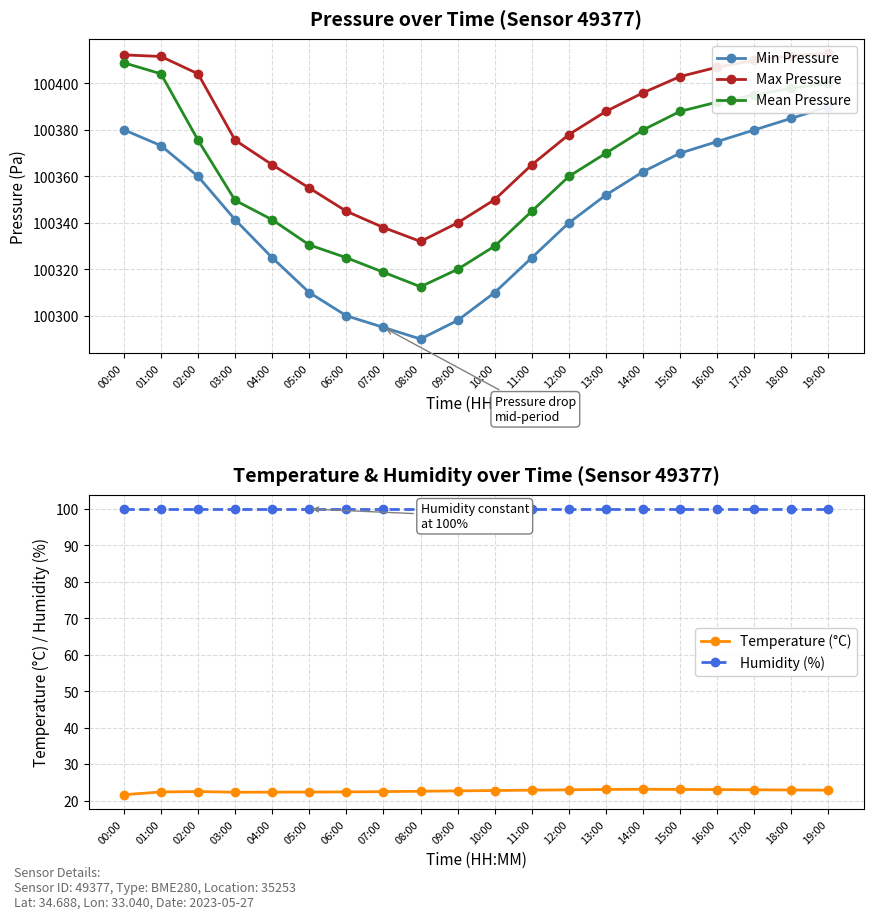

How many lines are shown in the chart?

5